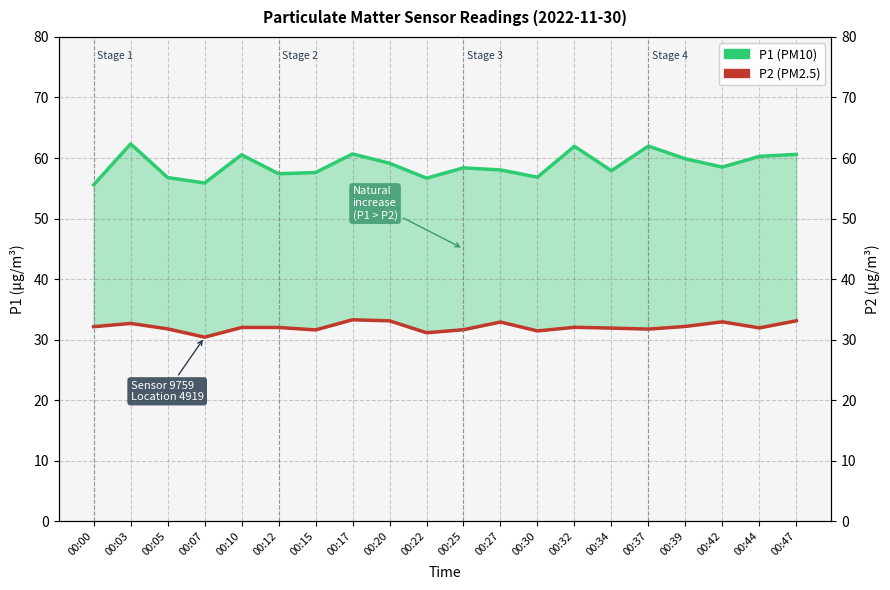

What is the spread (max minus min) of values at 00:34?

26.0